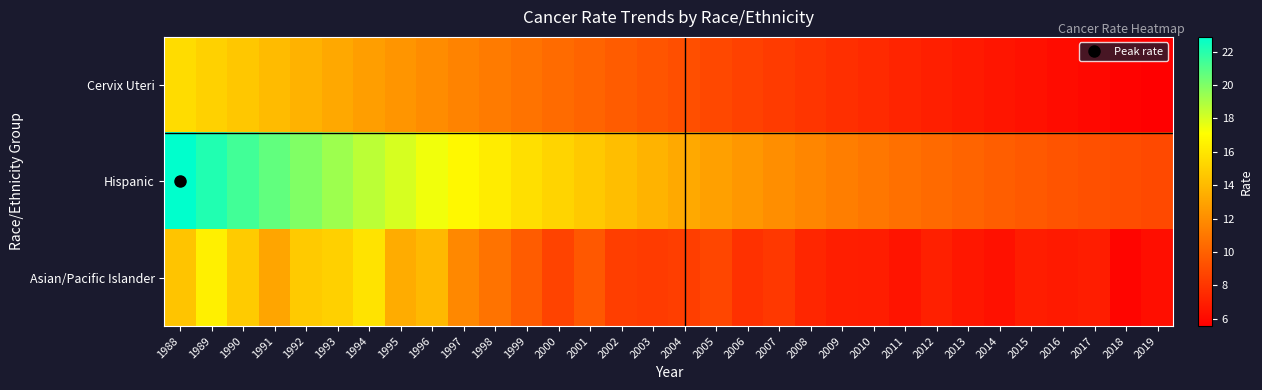

At how many categories does at least one series exceed 20?

4